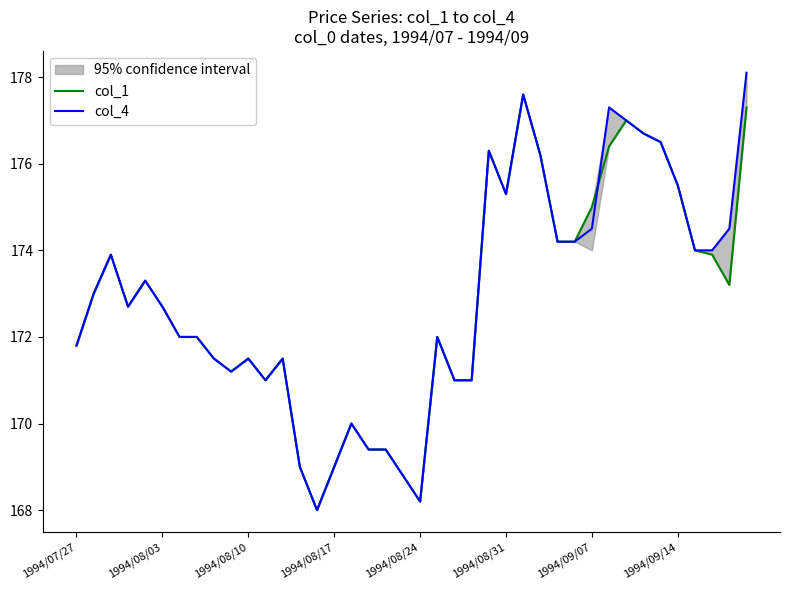

Which series has the largest total across all categories?

col_4